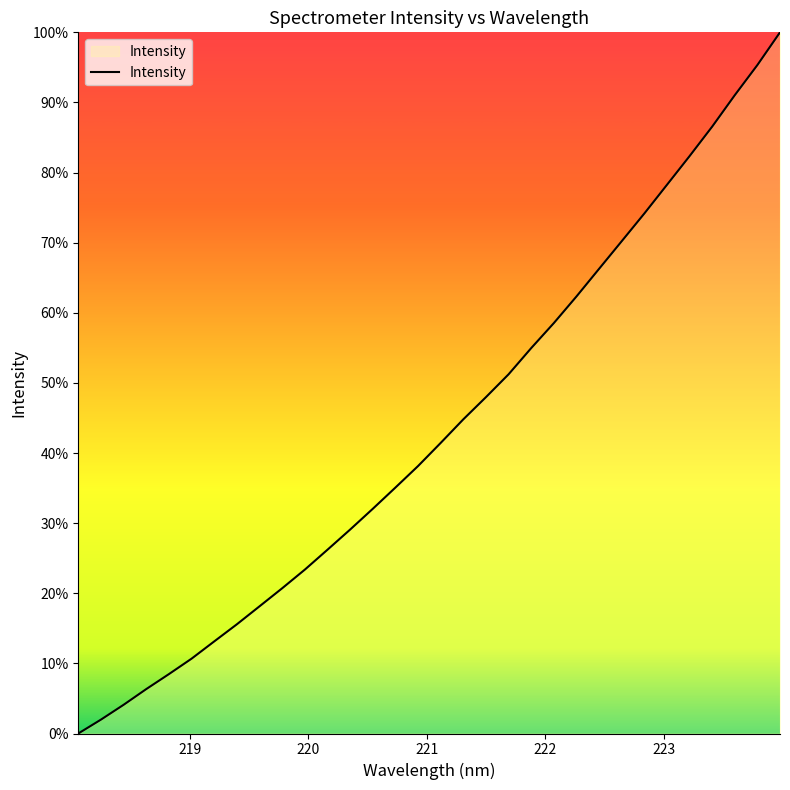

What is the value of the 32nd point from the left?

100.0